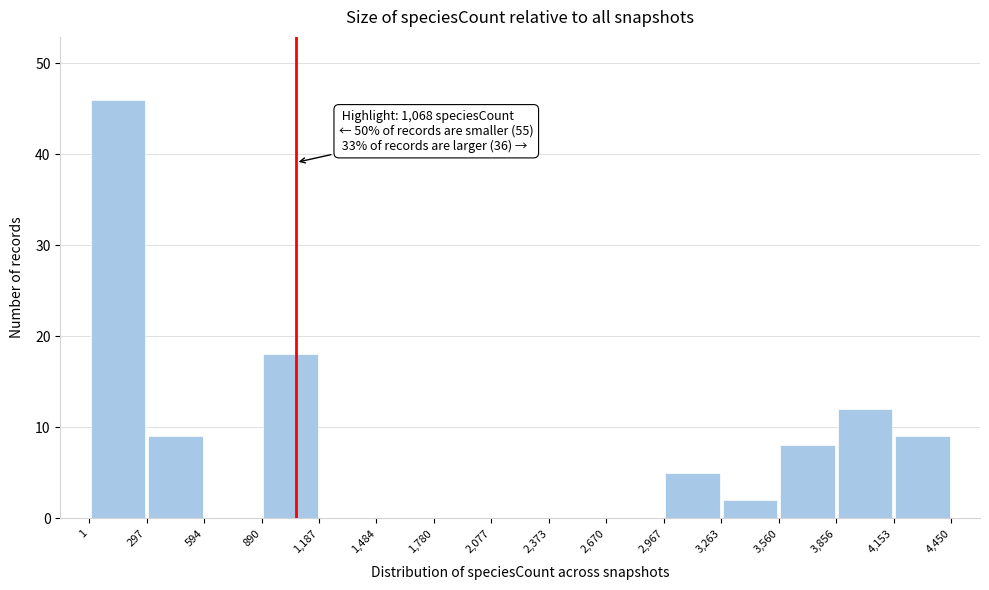

Over which range of the x-axis is the bar tallest?

1 to 297